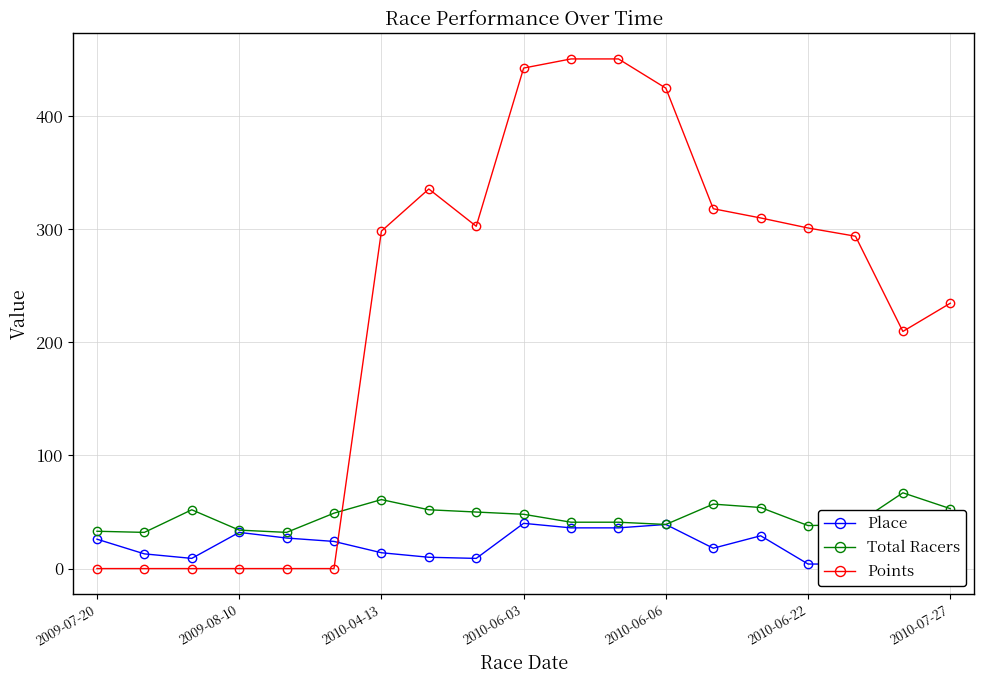

Does the chart display data point markers on the line(s)?

Yes